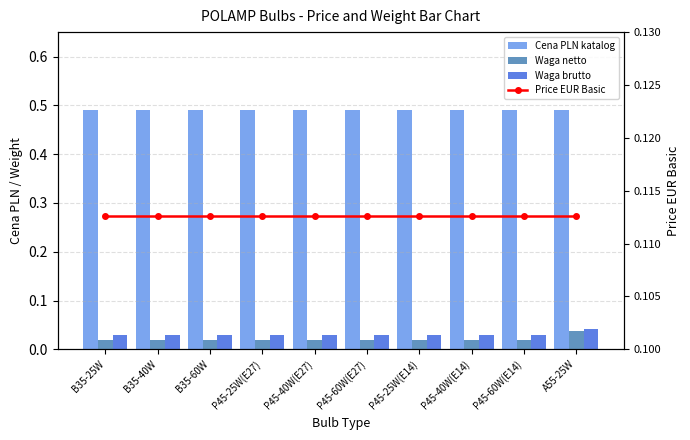

The value of Price EUR Basic at P45-40W(E14) is 0.1. True or false?

True